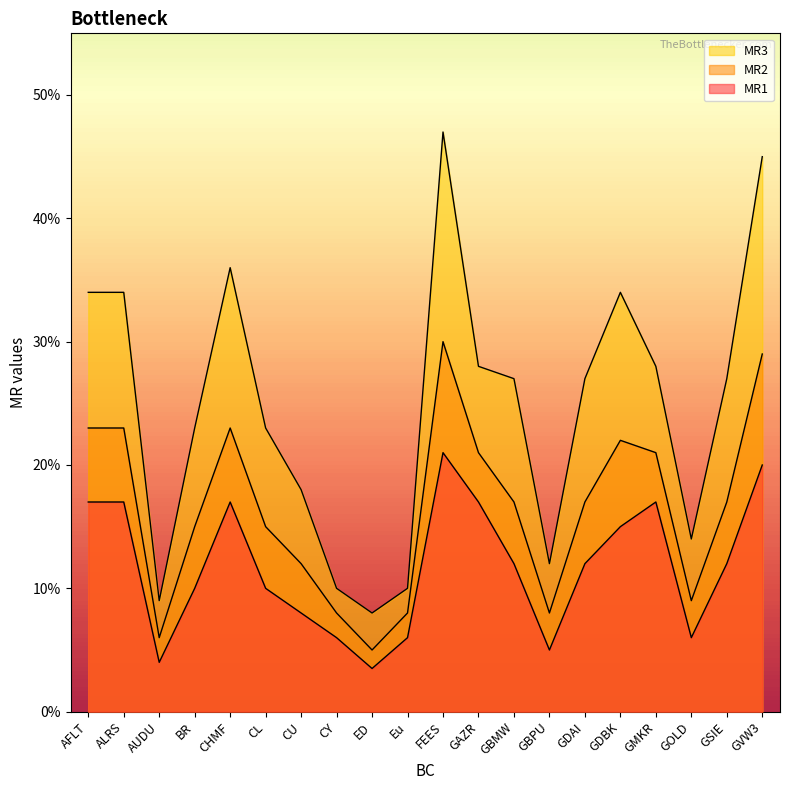

What is the difference between the MR1 values at CY and GDAI?

0.1